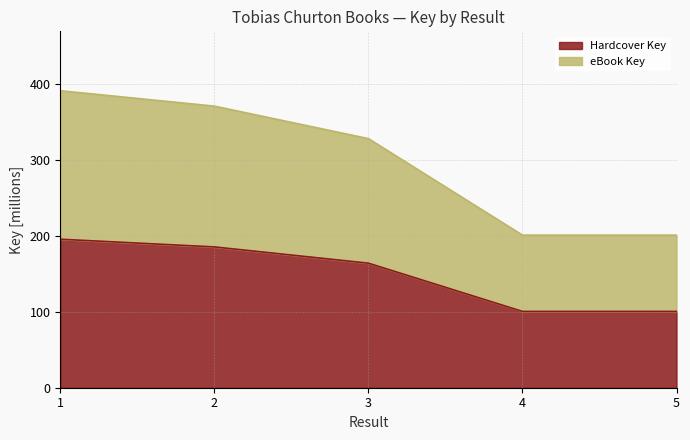

True or false: eBook Key and Hardcover Key cross at least once.

False